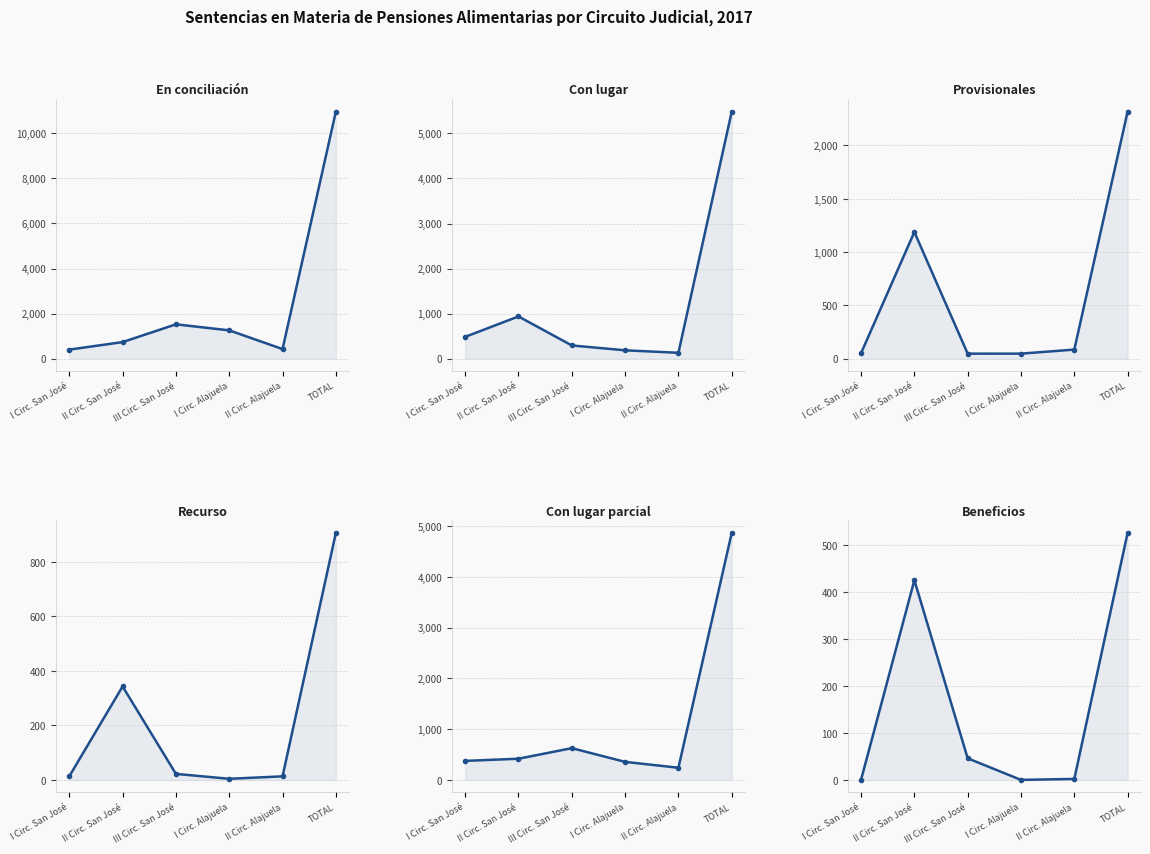

What is the label of the 5th point from the left?

II Circ. Alajuela